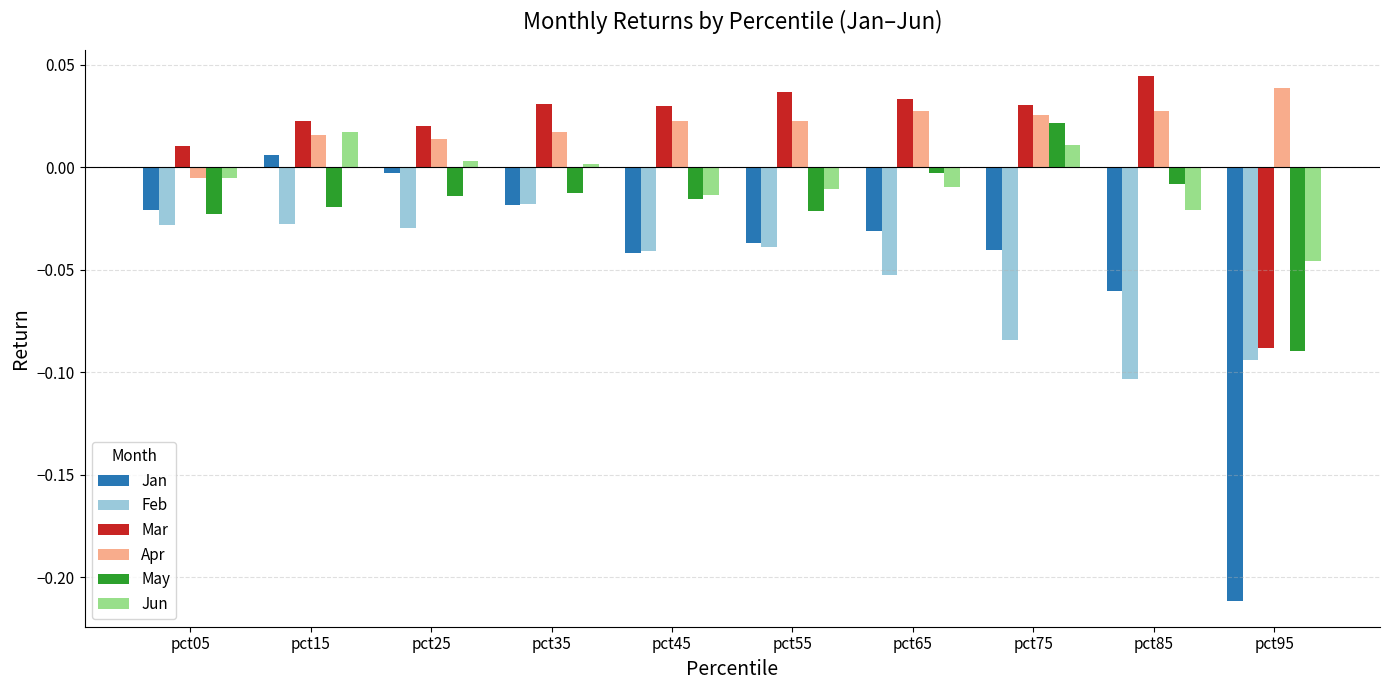

Which category has the highest value across all series?

pct85